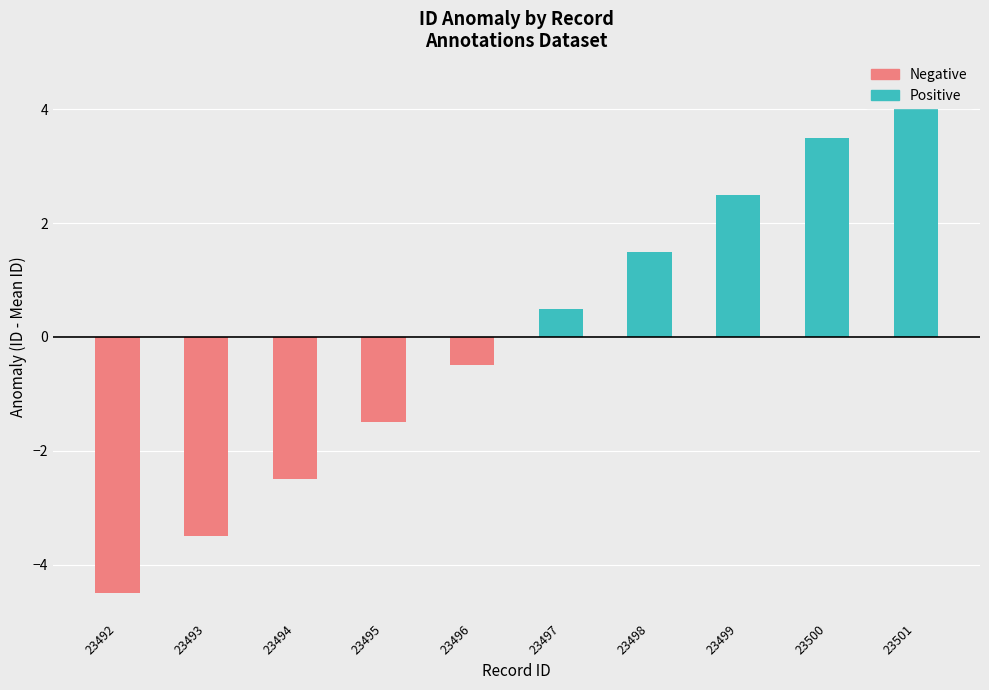

Reading left to right, list all the values displayed in this chart.

Positive: 23492=0.0	23493=0.0	23494=0.0	23495=0.0	23496=0.0	23497=0.5	23498=1.5	23499=2.5	23500=3.5	23501=4.5
Negative: 23492=-4.5	23493=-3.5	23494=-2.5	23495=-1.5	23496=-0.5	23497=0.0	23498=0.0	23499=0.0	23500=0.0	23501=0.0